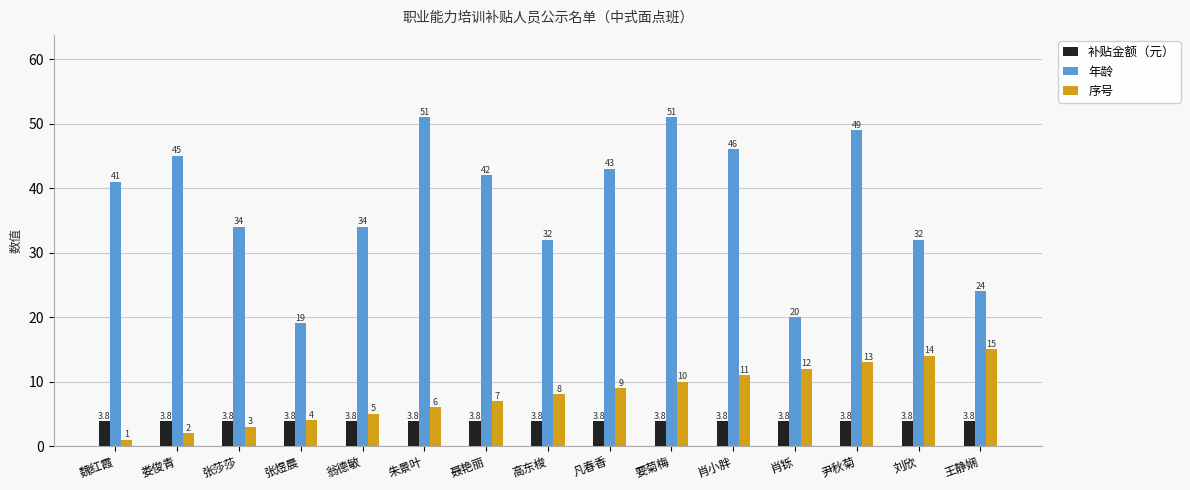

What is the label of the 7th bar from the left?

聂艳丽